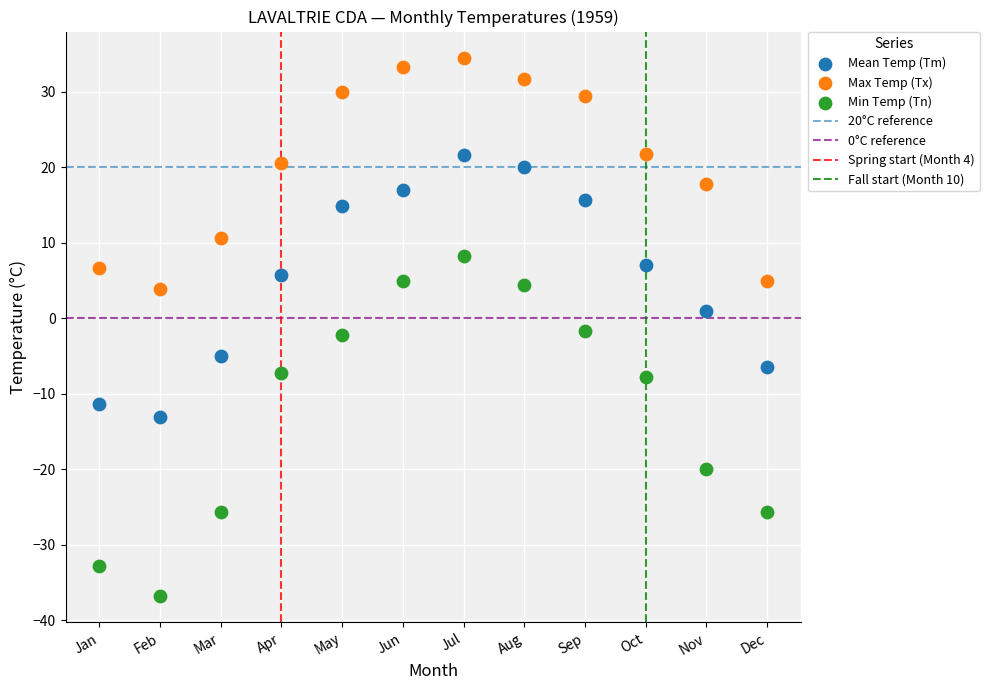

Which series has the largest Y range (max minus min)?

Min Temp (Tn)